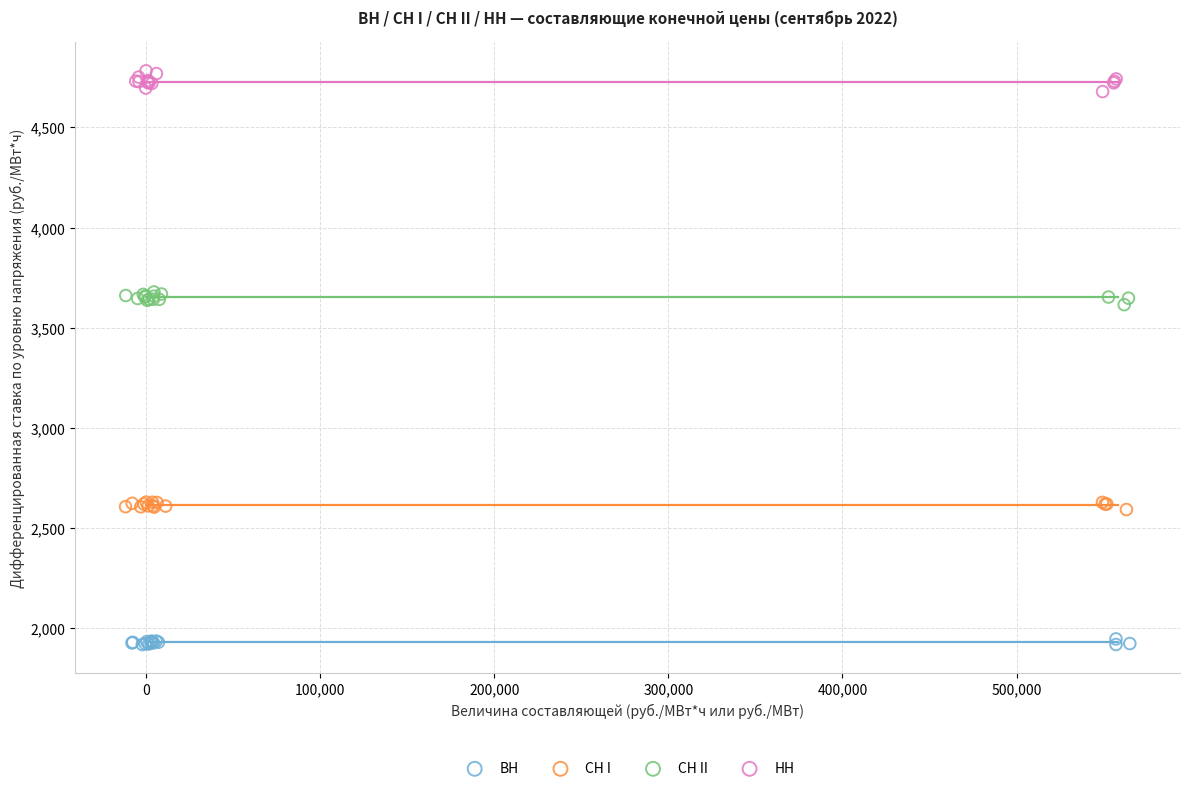

Which series reaches the maximum Y coordinate?

НН